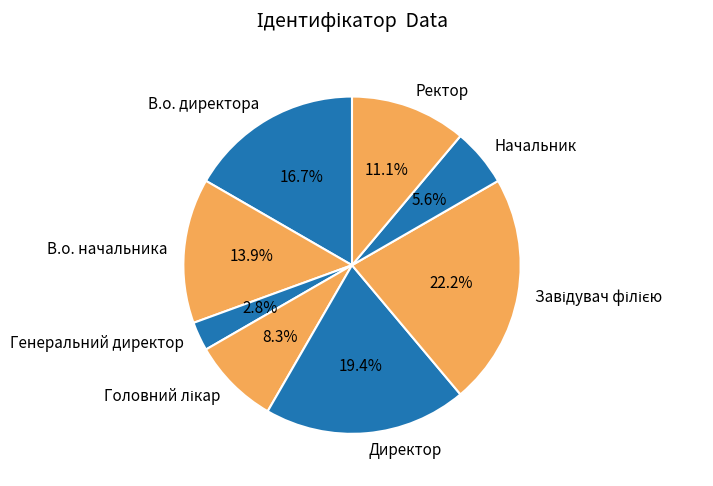

Count the number of slices in the pie.

8